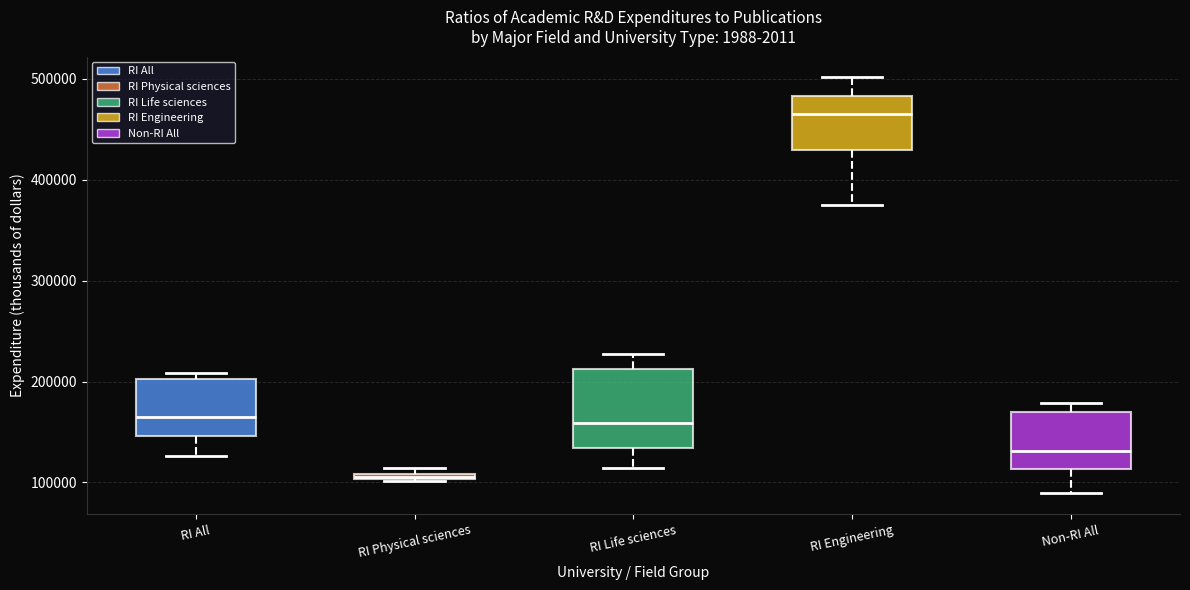

Where does the lower whisker of the box for RI All end on the y-axis? The values are not printed on the chart, so give them approximately, as read against the axis.

130000